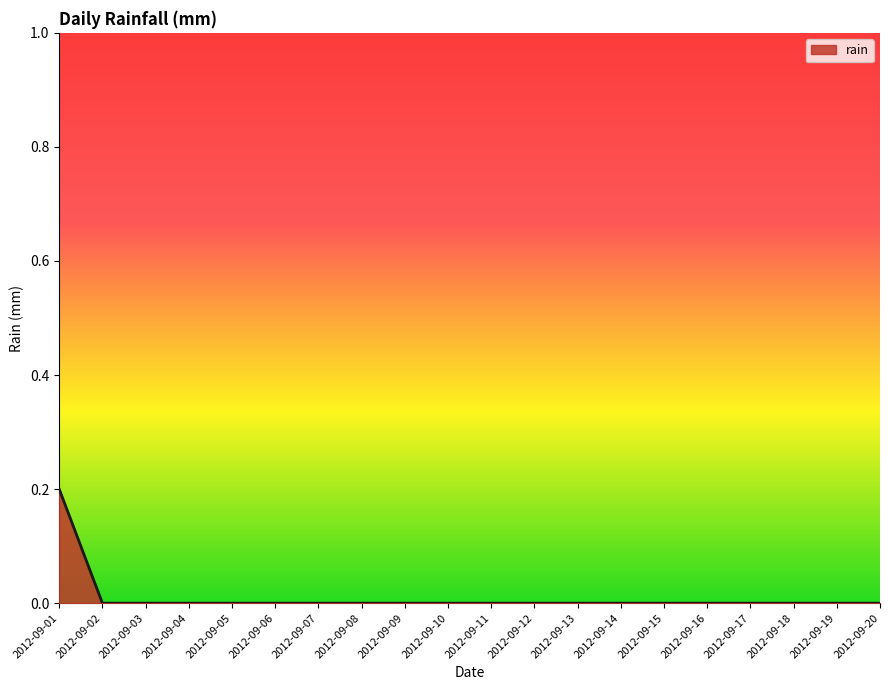

Reading left to right, what are all the values shown in this chart?

0.2	0.0	0.0	0.0	0.0	0.0	0.0	0.0	0.0	0.0	0.0	0.0	0.0	0.0	0.0	0.0	0.0	0.0	0.0	0.0